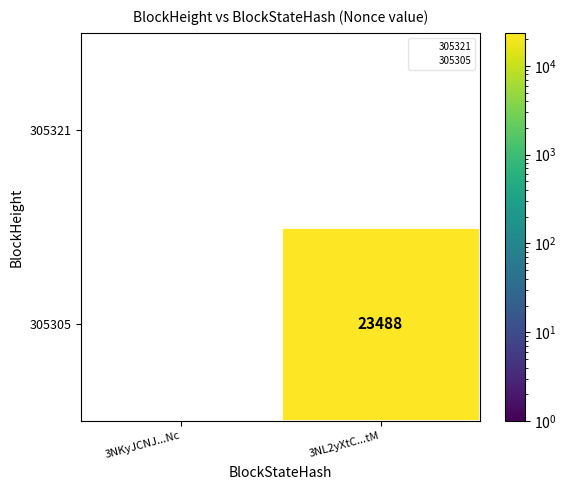

What is the smallest value displayed?

23488.0